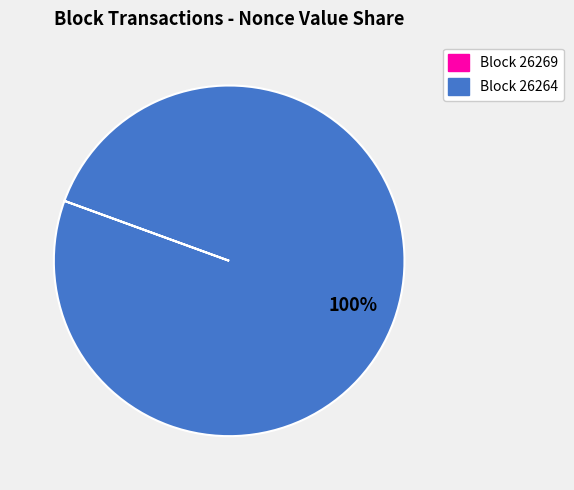

To the nearest percent, what is the average slice percentage?

50%